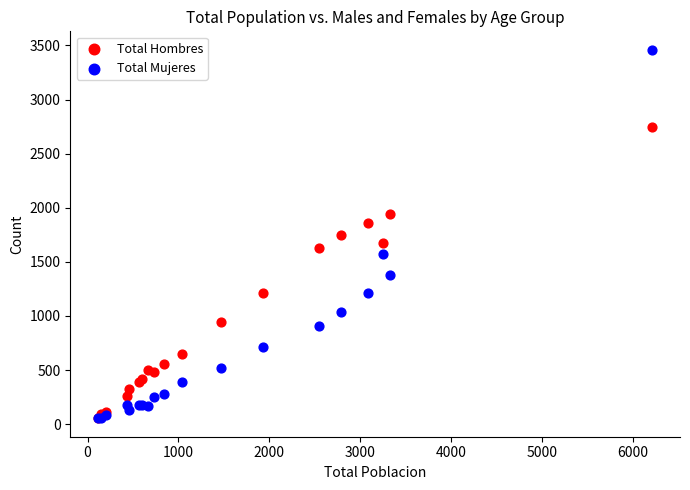

Which series contains the highest Y value?

Total Mujeres